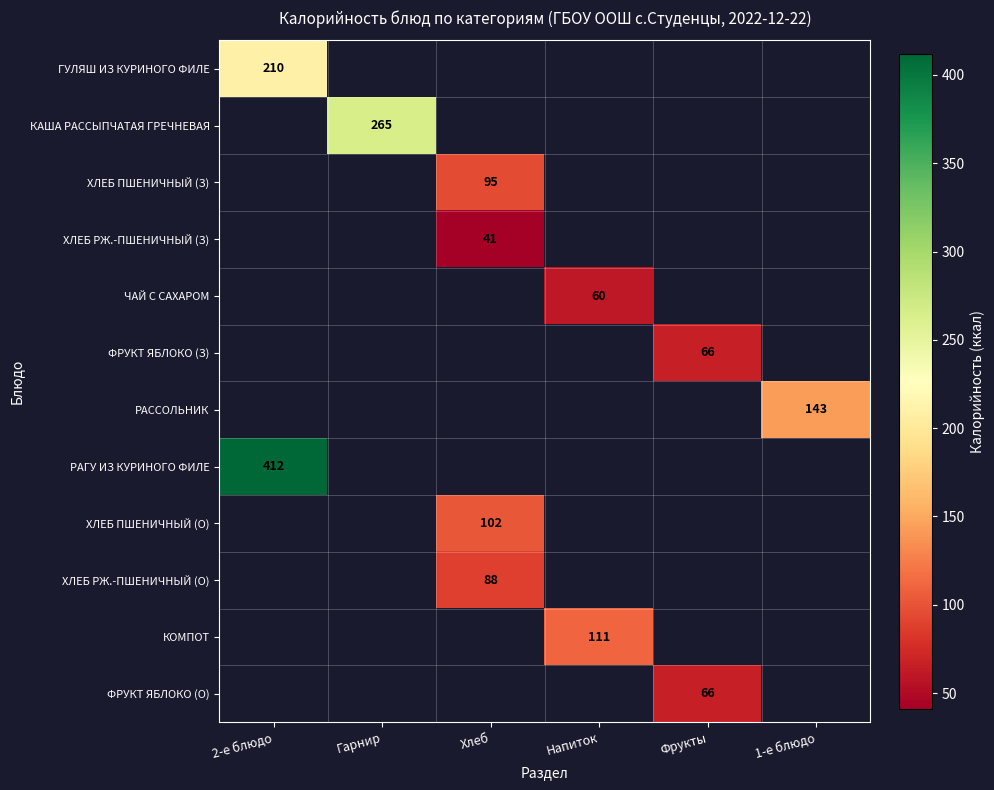

How many data points does each series have?

6